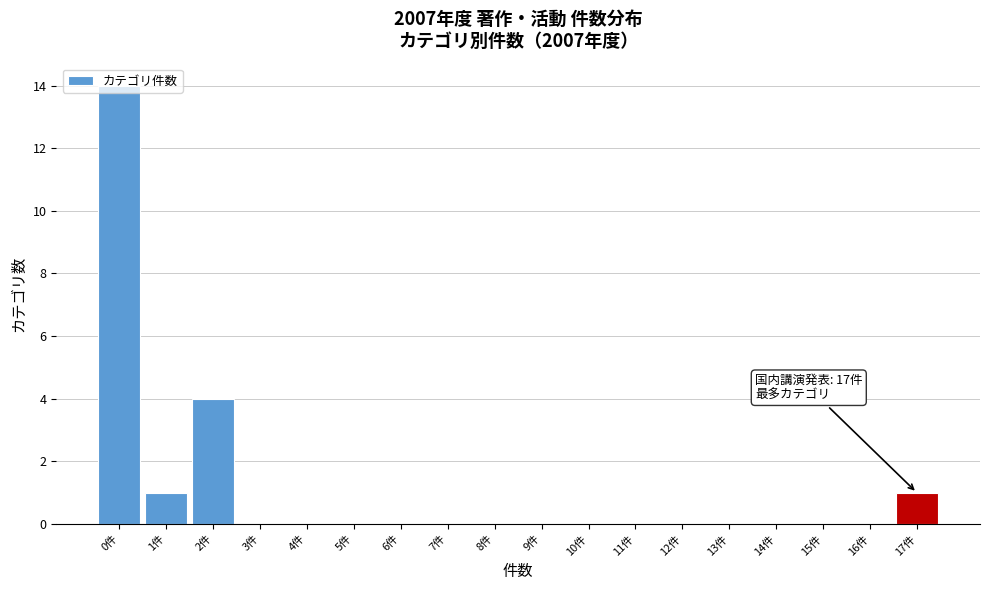

What is the sum of all values?

20